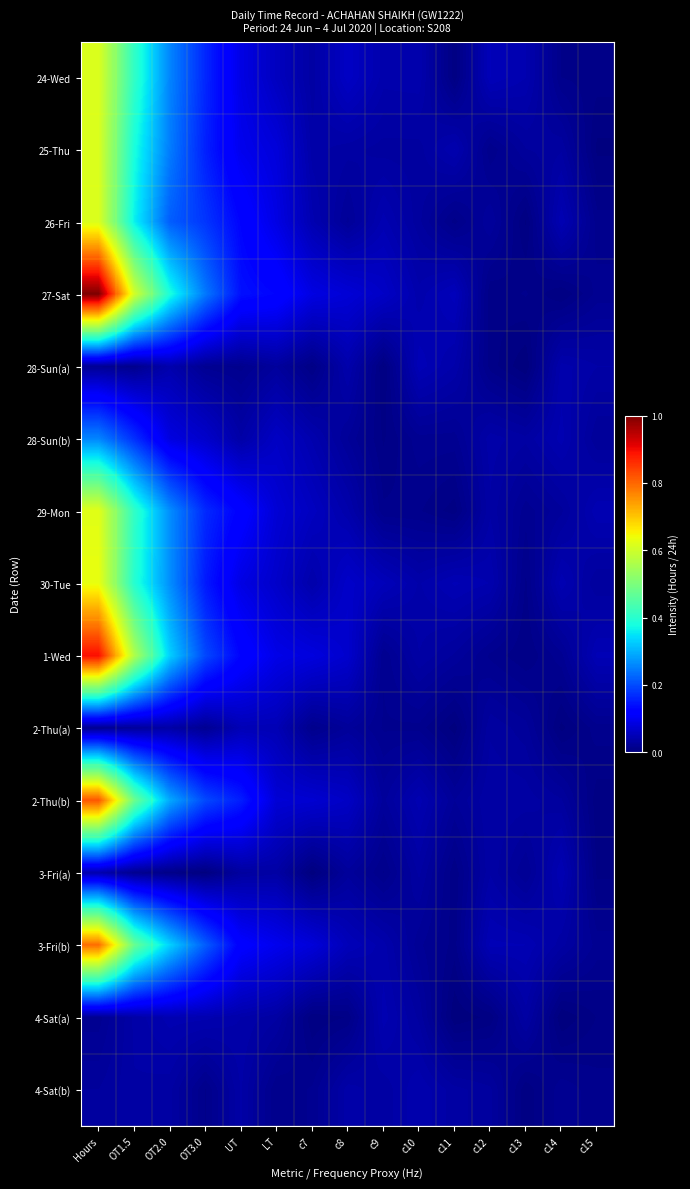

Reading right to left, transcribe all the data shown in this chart.

24-Wed: c15=0.0	c14=0.0	c13=0.0	c12=0.1	c11=0.0	c10=0.0	c9=0.0	c8=0.1	c7=0.0	LT=0.1	UT=0.1	OT3.0=0.2	OT2.0=0.3	OT1.5=0.4	Hours=0.6
25-Thu: c15=0.0	c14=0.0	c13=0.0	c12=0.0	c11=0.0	c10=0.0	c9=0.0	c8=0.0	c7=0.0	LT=0.1	UT=0.1	OT3.0=0.2	OT2.0=0.2	OT1.5=0.4	Hours=0.6
26-Fri: c15=0.0	c14=0.0	c13=0.0	c12=0.0	c11=0.0	c10=0.0	c9=0.0	c8=0.0	c7=0.0	LT=0.1	UT=0.1	OT3.0=0.2	OT2.0=0.2	OT1.5=0.4	Hours=0.6
27-Sat: c15=0.0	c14=0.0	c13=0.0	c12=0.0	c11=0.1	c10=0.0	c9=0.1	c8=0.1	c7=0.1	LT=0.1	UT=0.1	OT3.0=0.2	OT2.0=0.4	OT1.5=0.6	Hours=1.0
28-Sun(a): c15=0.0	c14=0.0	c13=0.0	c12=0.0	c11=0.0	c10=0.0	c9=0.0	c8=0.0	c7=0.0	LT=0.0	UT=0.0	OT3.0=0.0	OT2.0=0.0	OT1.5=0.0	Hours=0.0
28-Sun(b): c15=0.0	c14=0.0	c13=0.0	c12=0.0	c11=0.0	c10=0.0	c9=0.0	c8=0.0	c7=0.0	LT=0.1	UT=0.0	OT3.0=0.1	OT2.0=0.1	OT1.5=0.2	Hours=0.3
29-Mon: c15=0.0	c14=0.0	c13=0.0	c12=0.0	c11=0.0	c10=0.0	c9=0.0	c8=0.0	c7=0.1	LT=0.1	UT=0.1	OT3.0=0.2	OT2.0=0.3	OT1.5=0.4	Hours=0.6
30-Tue: c15=0.0	c14=0.0	c13=0.0	c12=0.0	c11=0.0	c10=0.0	c9=0.1	c8=0.1	c7=0.0	LT=0.1	UT=0.1	OT3.0=0.1	OT2.0=0.3	OT1.5=0.4	Hours=0.6
1-Wed: c15=0.0	c14=0.0	c13=0.0	c12=0.0	c11=0.0	c10=0.0	c9=0.0	c8=0.1	c7=0.1	LT=0.1	UT=0.1	OT3.0=0.2	OT2.0=0.3	OT1.5=0.6	Hours=0.9
2-Thu(a): c15=0.0	c14=0.0	c13=0.0	c12=0.0	c11=0.0	c10=0.0	c9=0.0	c8=0.0	c7=0.0	LT=0.0	UT=0.0	OT3.0=0.0	OT2.0=0.0	OT1.5=0.0	Hours=0.0
2-Thu(b): c15=0.0	c14=0.0	c13=0.0	c12=0.0	c11=0.0	c10=0.0	c9=0.0	c8=0.1	c7=0.1	LT=0.1	UT=0.2	OT3.0=0.2	OT2.0=0.3	OT1.5=0.5	Hours=0.8
3-Fri(a): c15=0.0	c14=0.0	c13=0.0	c12=0.0	c11=0.0	c10=0.0	c9=0.0	c8=0.0	c7=0.0	LT=0.0	UT=0.0	OT3.0=0.0	OT2.0=0.0	OT1.5=0.0	Hours=0.0
3-Fri(b): c15=0.0	c14=0.0	c13=0.0	c12=0.0	c11=0.0	c10=0.0	c9=0.0	c8=0.1	c7=0.1	LT=0.1	UT=0.1	OT3.0=0.2	OT2.0=0.3	OT1.5=0.5	Hours=0.8
4-Sat(a): c15=0.0	c14=0.0	c13=0.0	c12=0.0	c11=0.0	c10=0.0	c9=0.0	c8=0.0	c7=0.0	LT=0.0	UT=0.0	OT3.0=0.0	OT2.0=0.0	OT1.5=0.0	Hours=0.0
4-Sat(b): c15=0.0	c14=0.0	c13=0.0	c12=0.0	c11=0.0	c10=0.0	c9=0.0	c8=0.0	c7=0.0	LT=0.0	UT=0.0	OT3.0=0.0	OT2.0=0.0	OT1.5=0.0	Hours=0.0